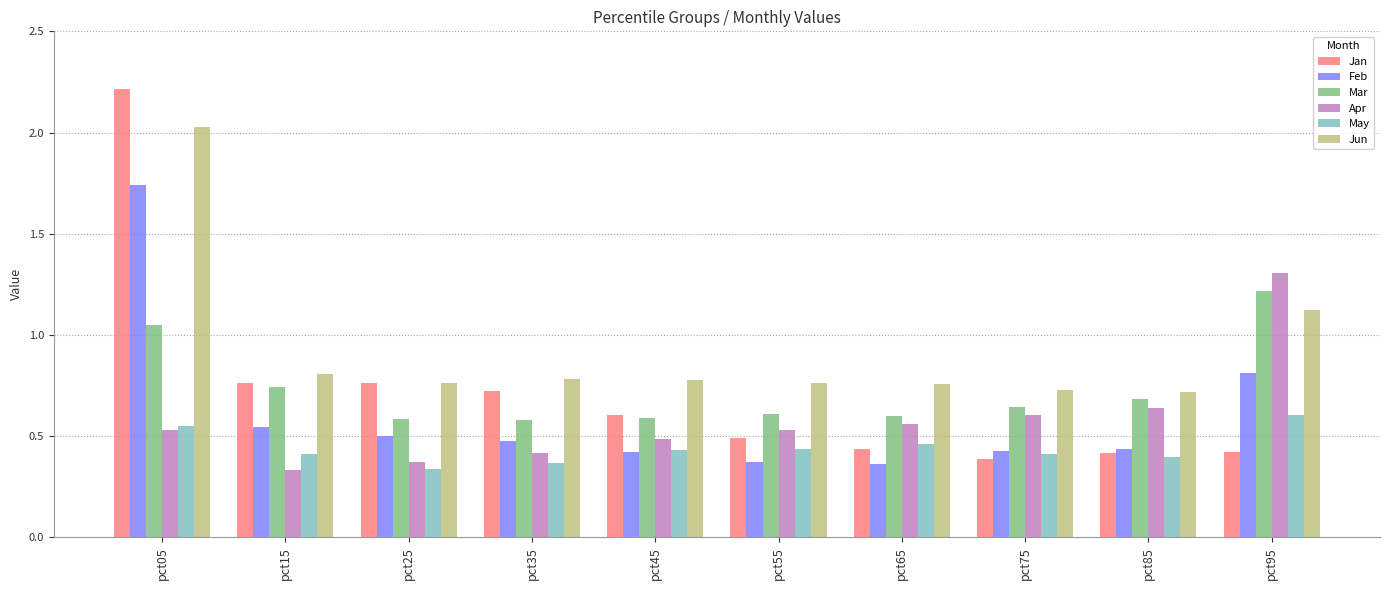

The Jan series shows 0.8 at pct15. True or false?

True